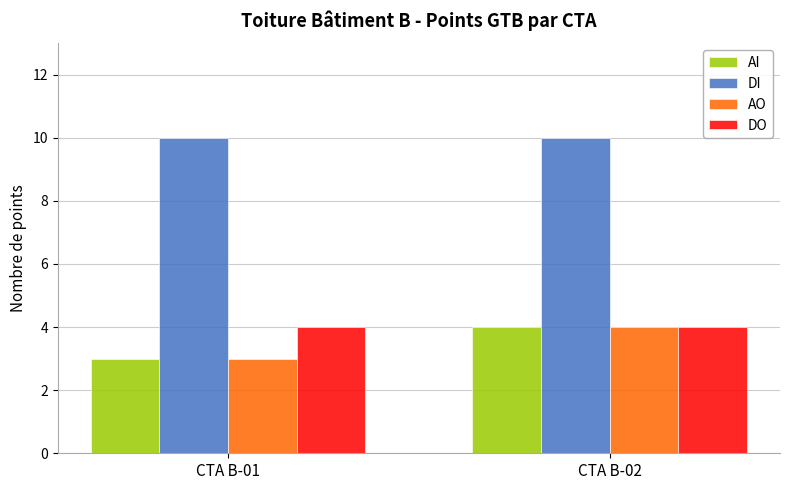

Are the bars grouped side by side (vs. stacked)?

Yes